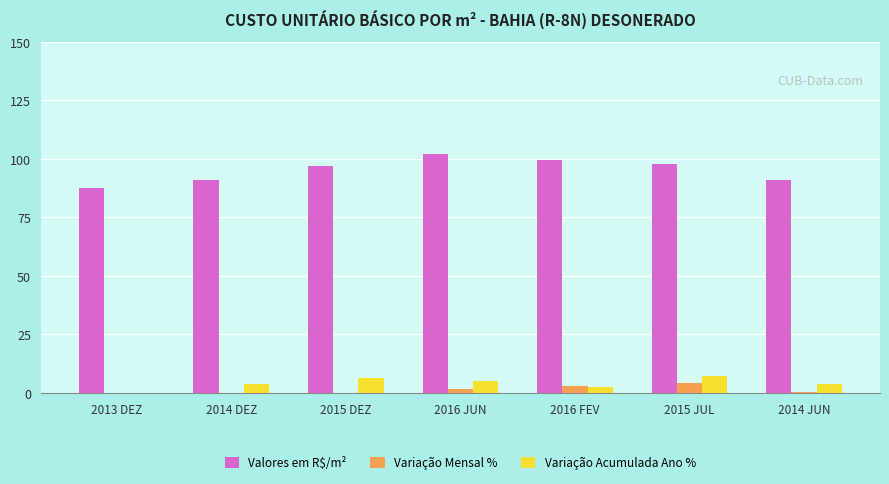

Is it true that Variação Acumulada Ano % equals 0.0 at 2013 DEZ?

True